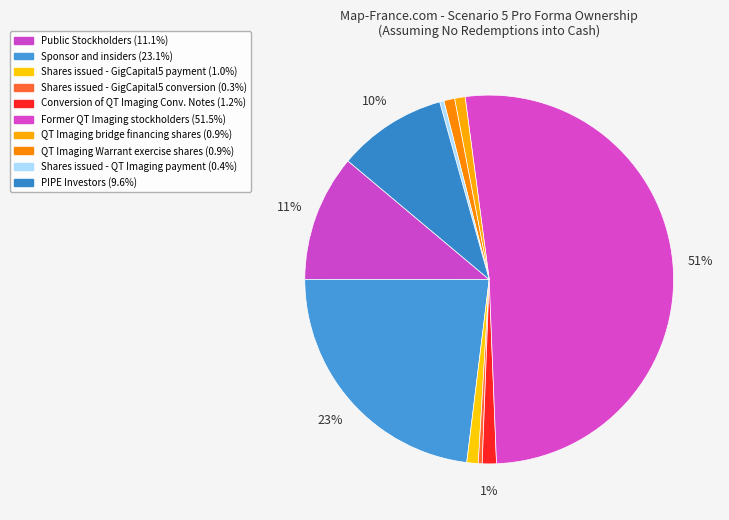

To the nearest percent, what is the difference between the largest and smallest slice percentages?

51%